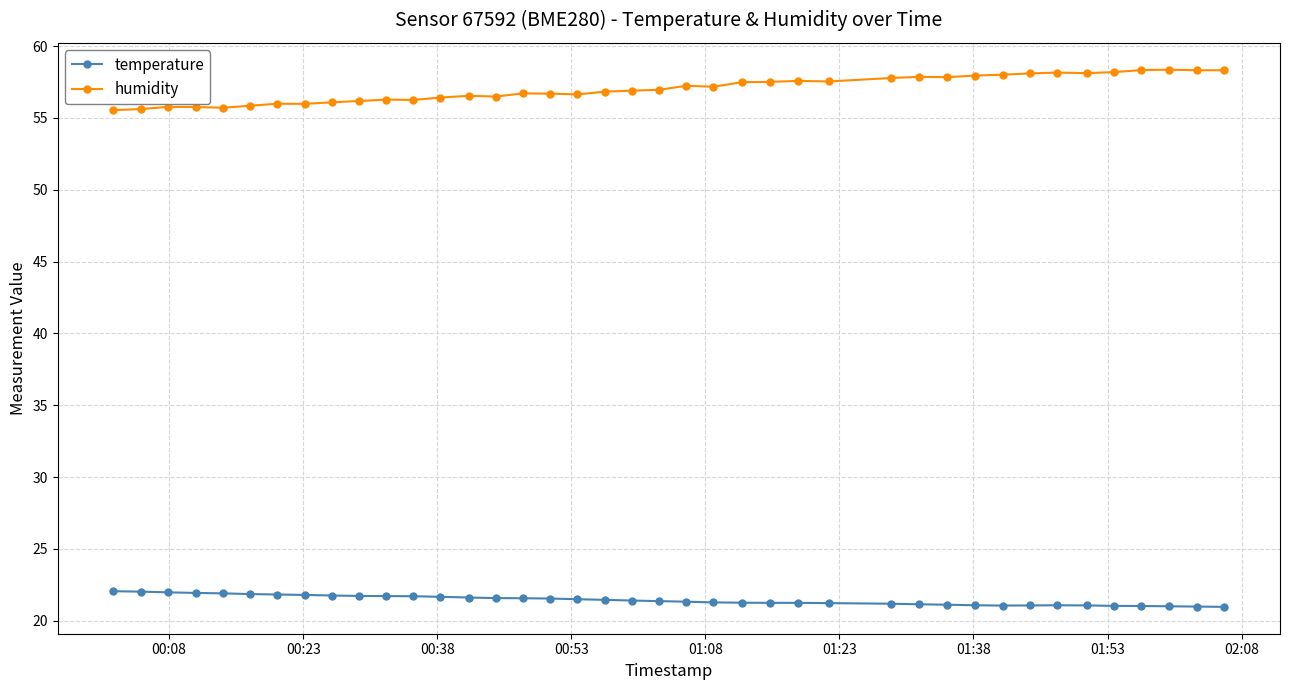

What is the value of the temperature point at the 2nd from the left?

22.0